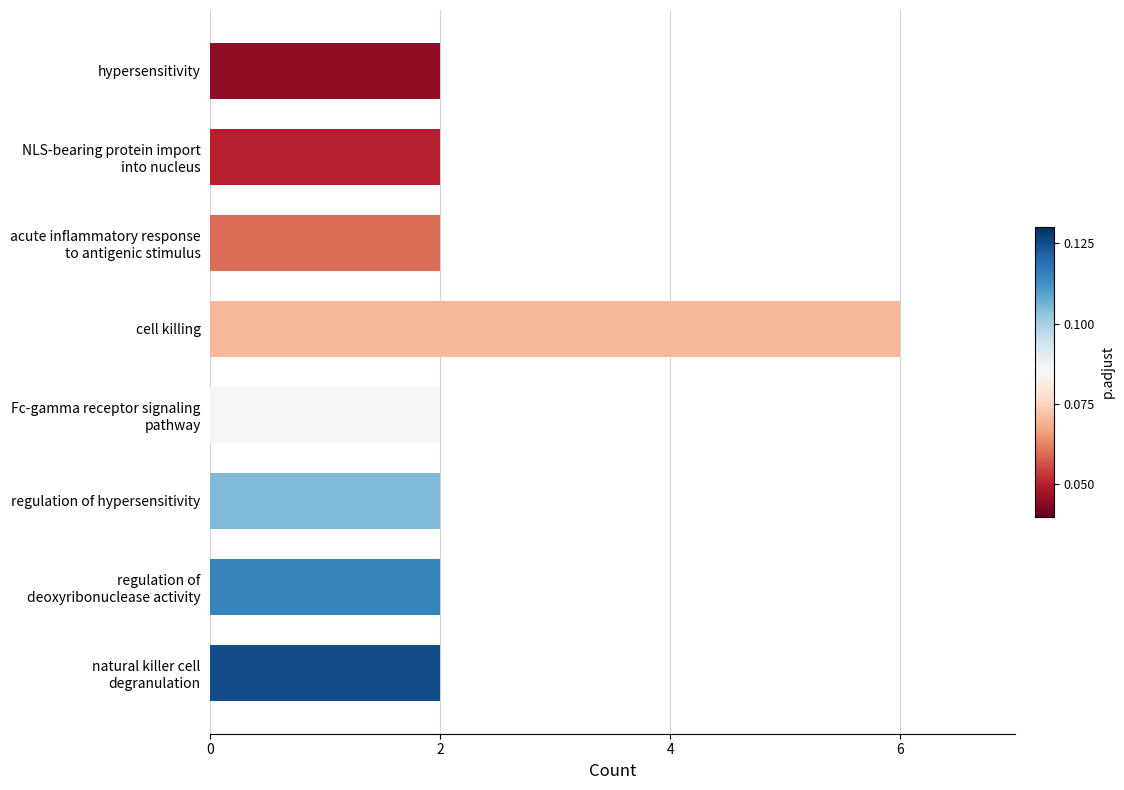

Is it true that the value at cell killing is 8?

False